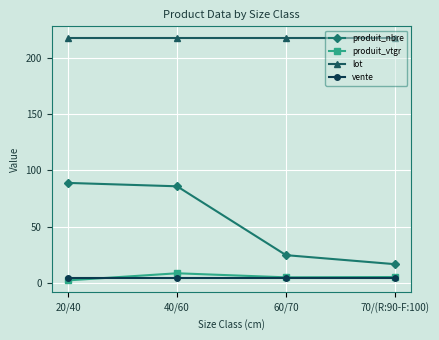

What is the value of the produit_vtgr point at the 1st from the left?

2.7